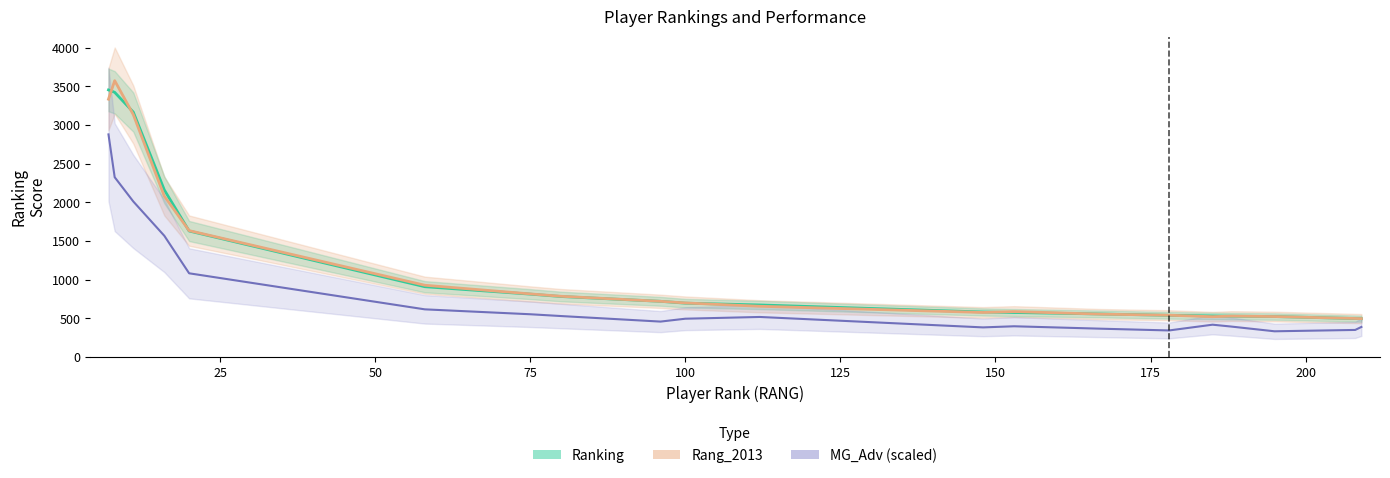

List the series in order of their peak value, highest first.

Rang_2013, Ranking, MG_Adv